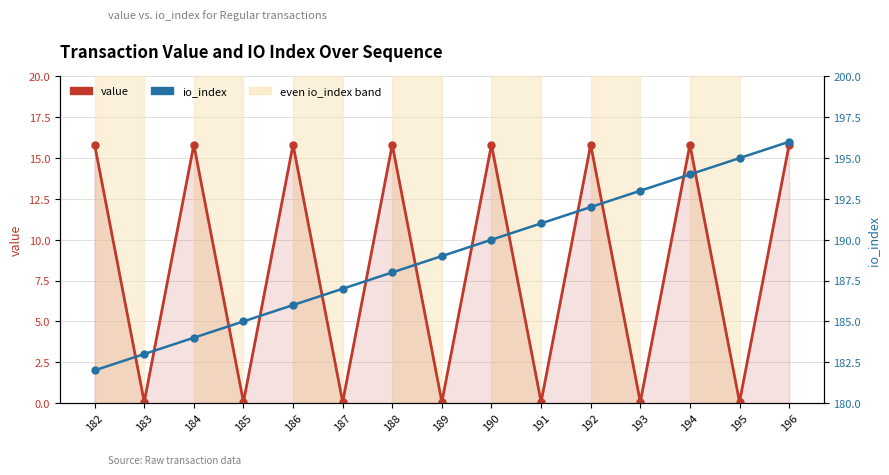

Which series has the largest range (max minus min)?

value